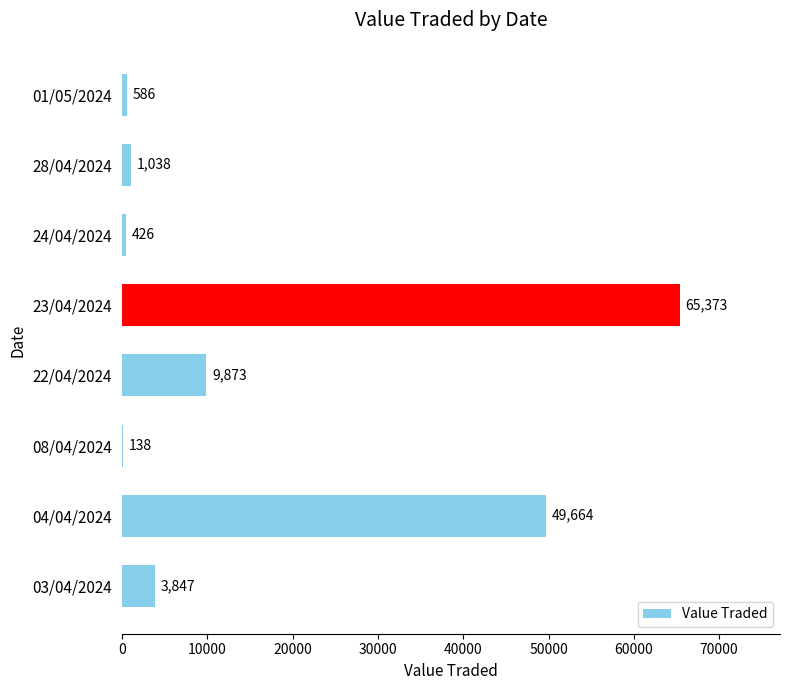

Reading top to bottom, list all the values displayed in this chart.

01/05/2024=586	28/04/2024=1038	24/04/2024=426	23/04/2024=65373	22/04/2024=9873	08/04/2024=138	04/04/2024=49664	03/04/2024=3847